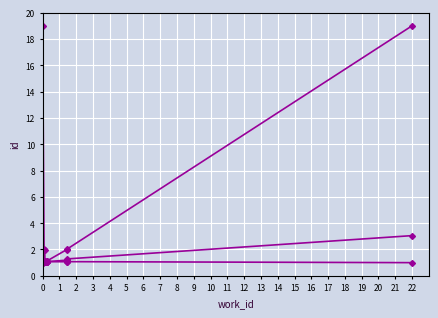

True or false: id (cumulative avg) and id (sorted) intersect in this chart.

False